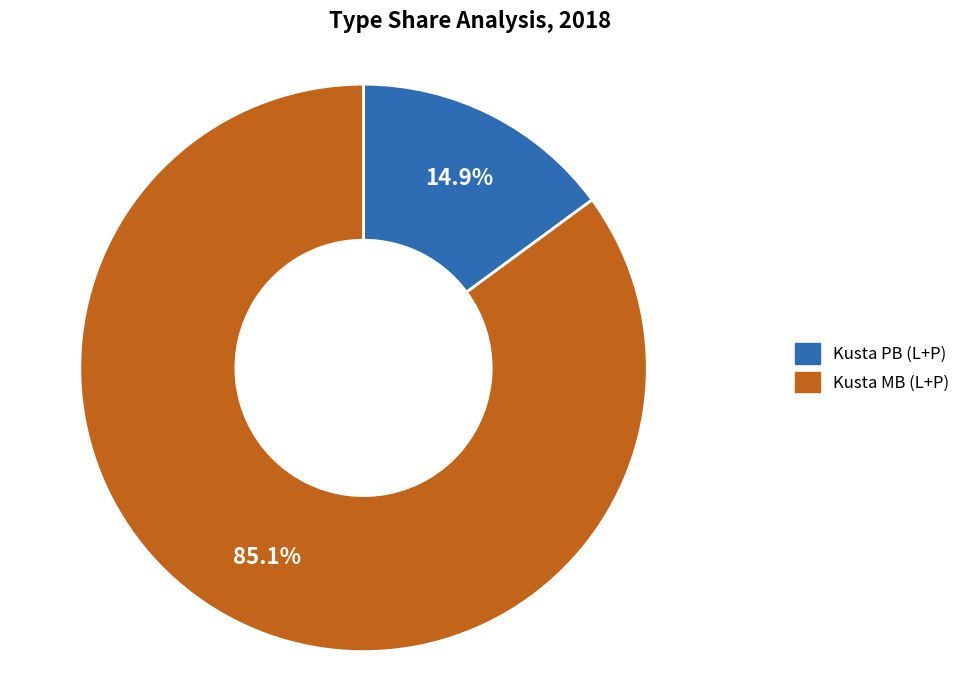

True or false: Kusta PB (L+P) accounts for 21% of the total.

False